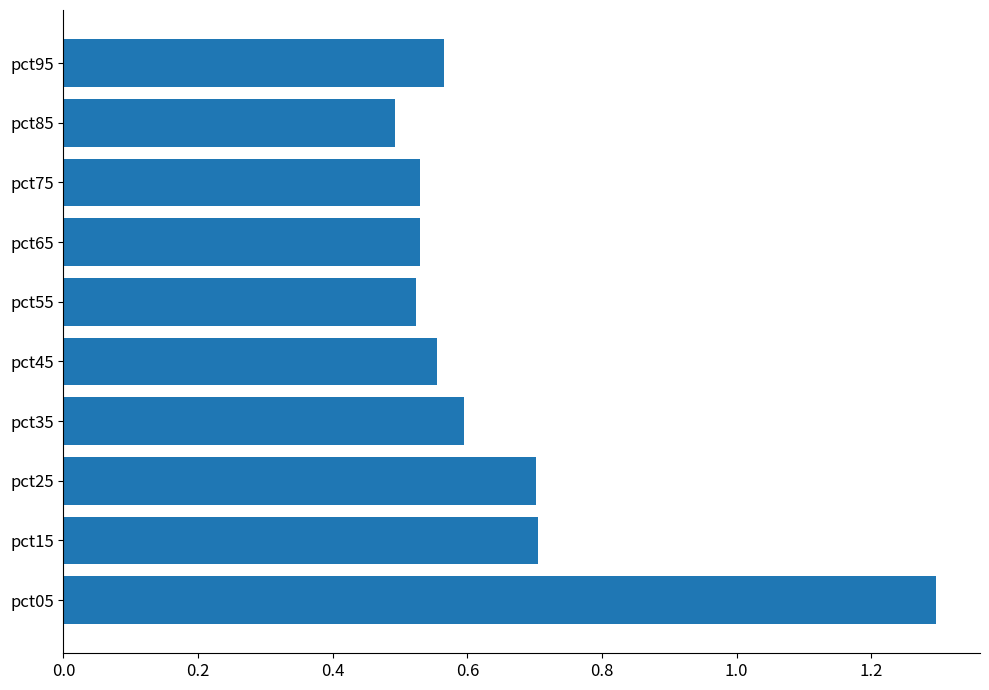

Where is the data nearest to the value 0?

pct85